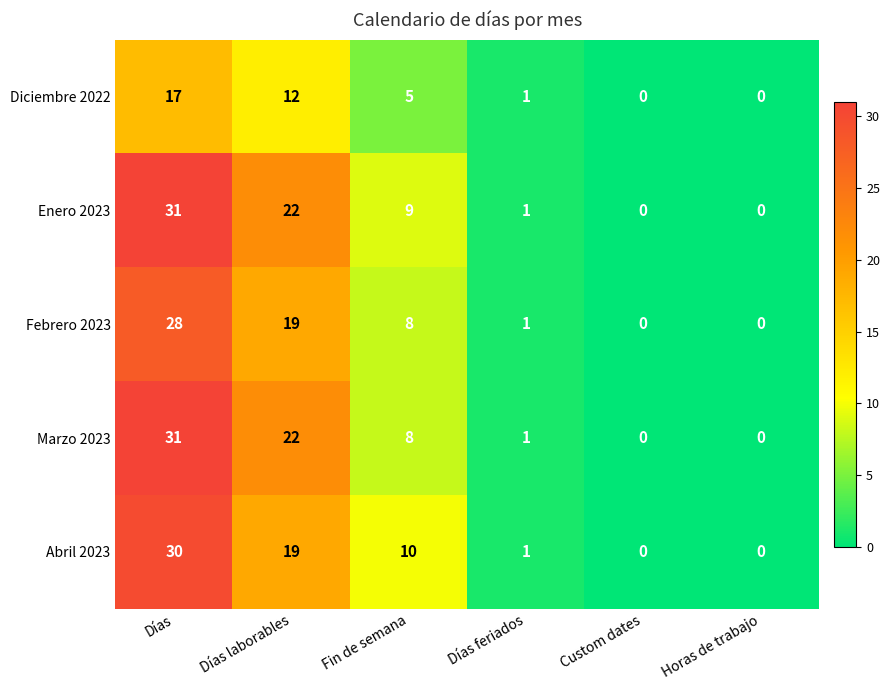

What is the total value across all series at Días laborables?

94